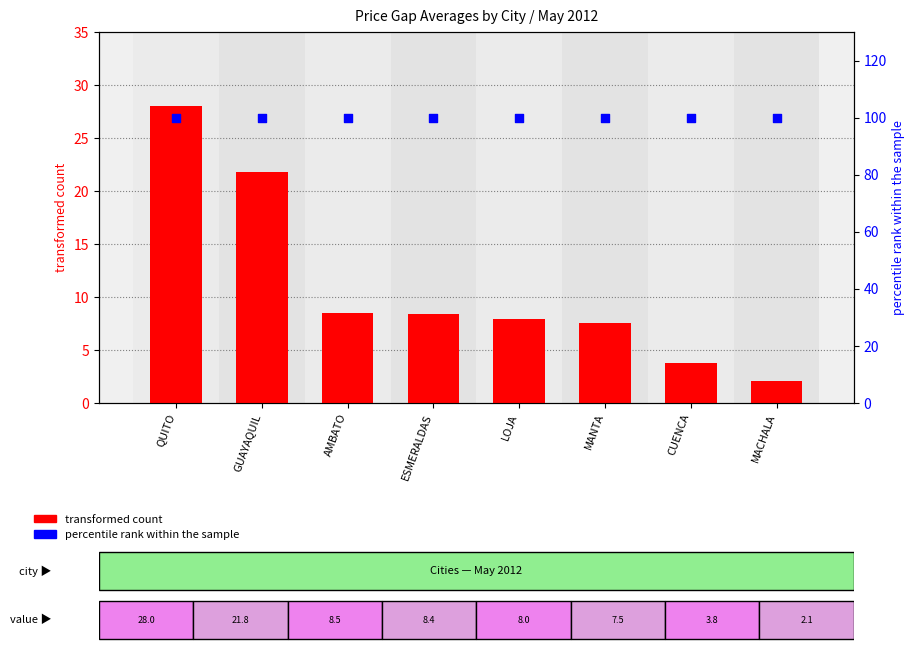

Which series has the widest spread of Y values?

transformed count